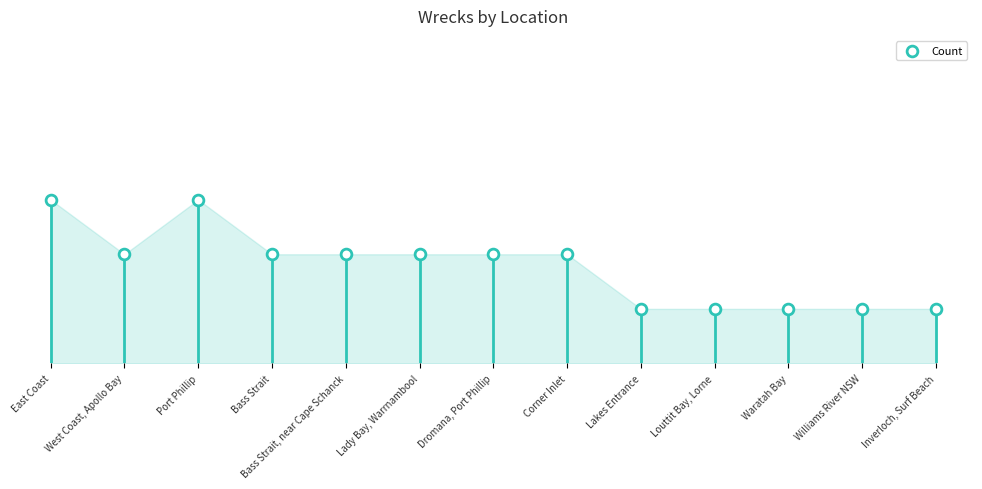

What is the change in value from West Coast, Apollo Bay to Waratah Bay?

-1